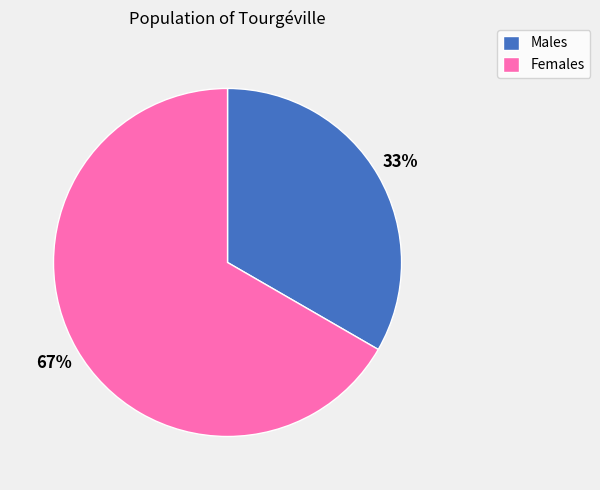

Does any single category account for the majority?

Yes